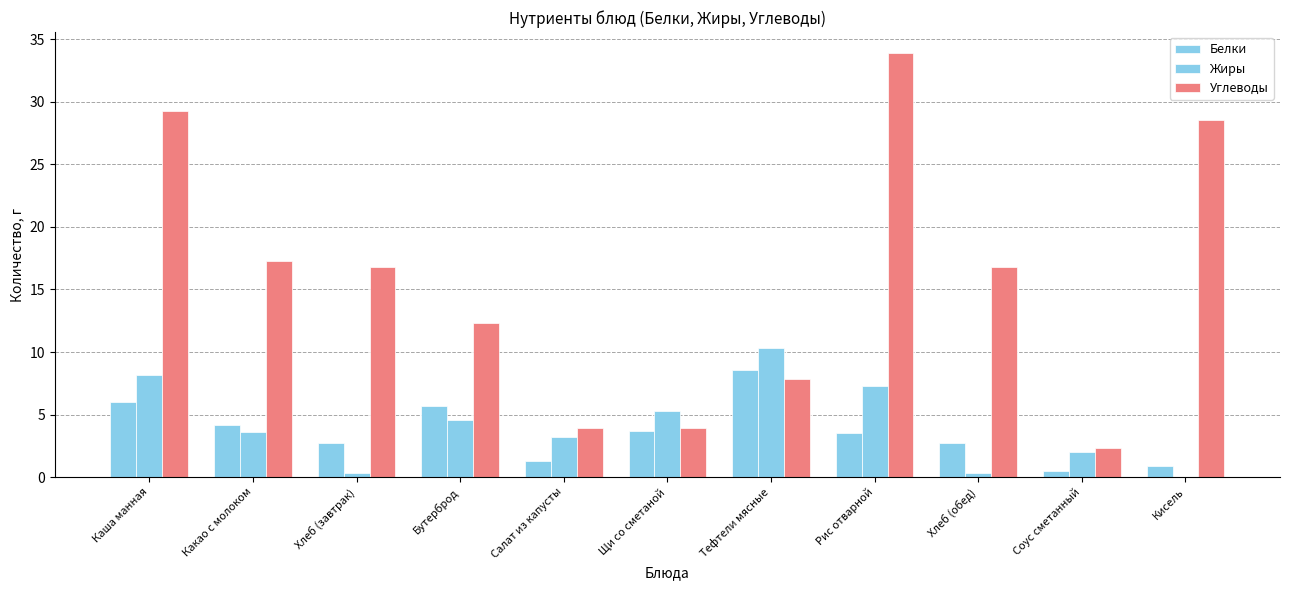

At which label is Жиры closest to 5?

Щи со сметаной